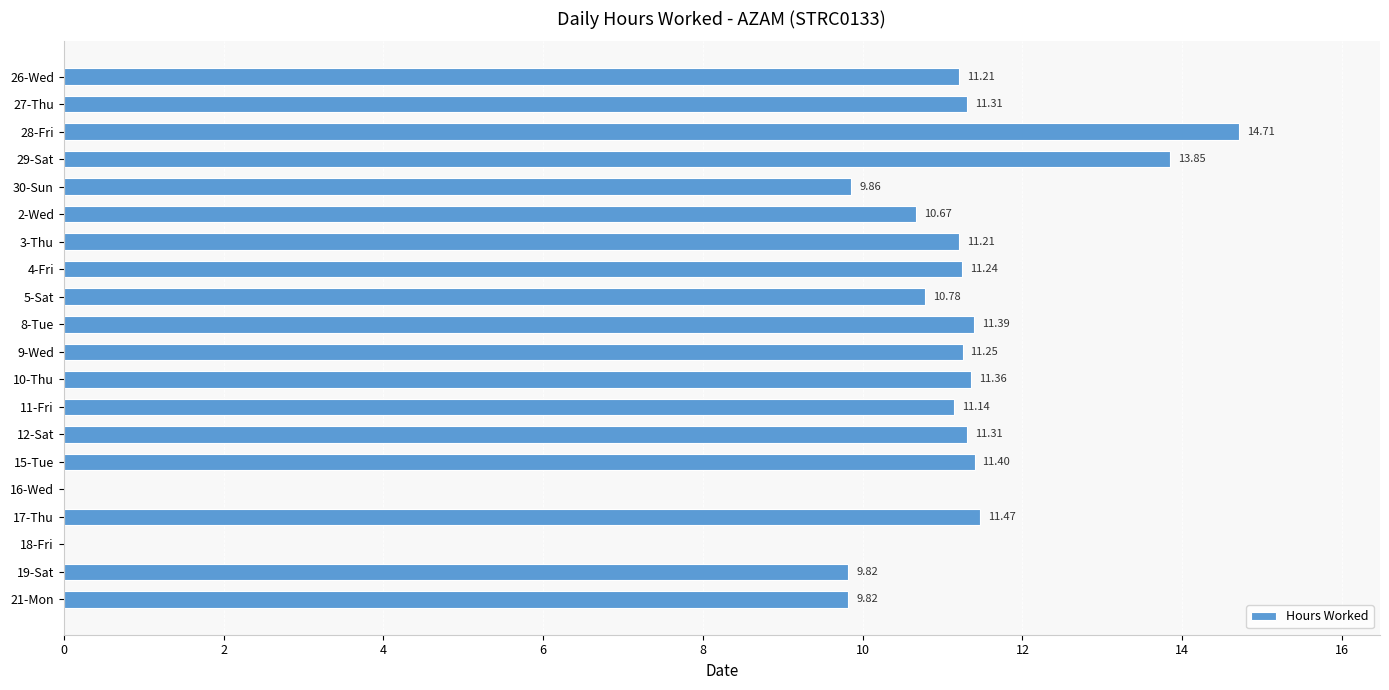

What is the sum of all values?

203.8